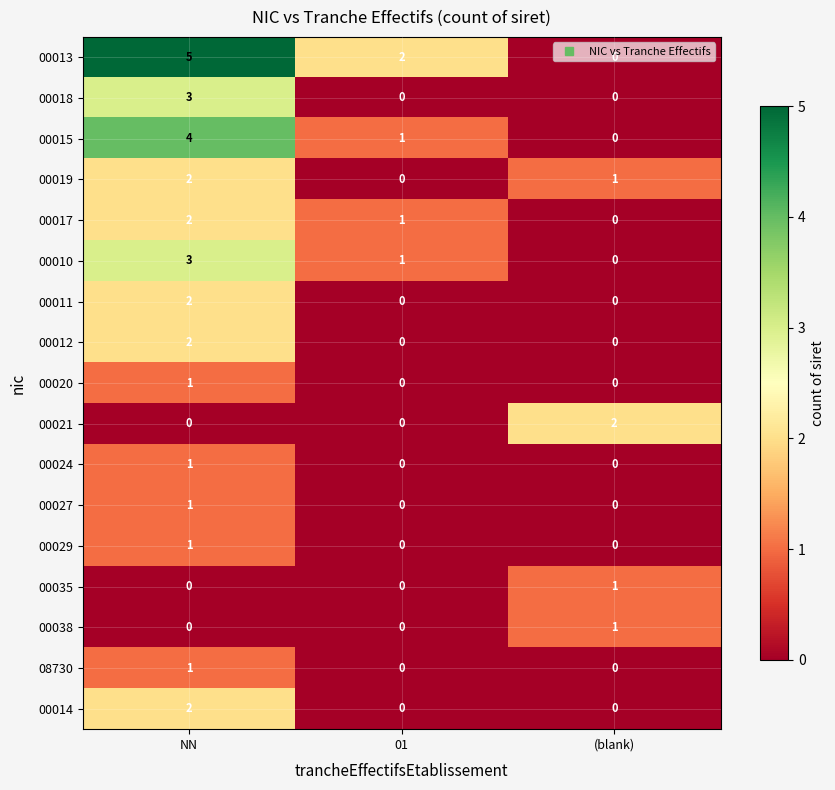

At which category is the sum across all series the highest?

NN